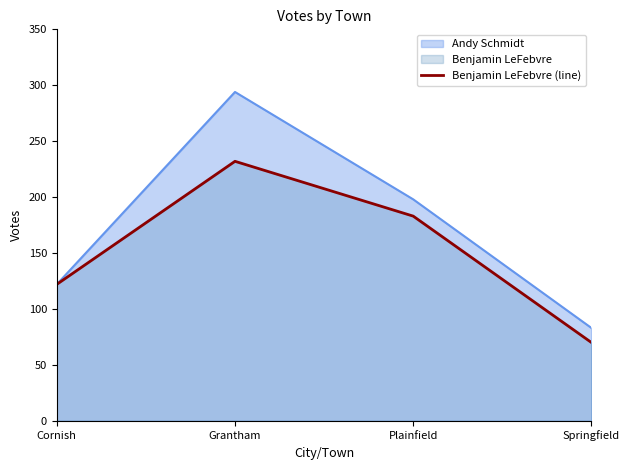

Which category has the lowest value across all series?

Springfield